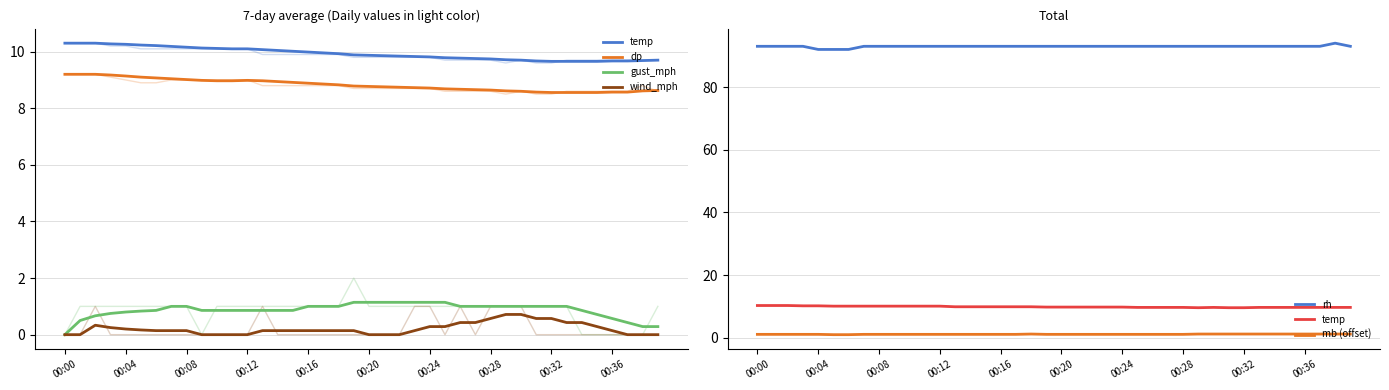

How many interior local peaks does the rh series have?

1